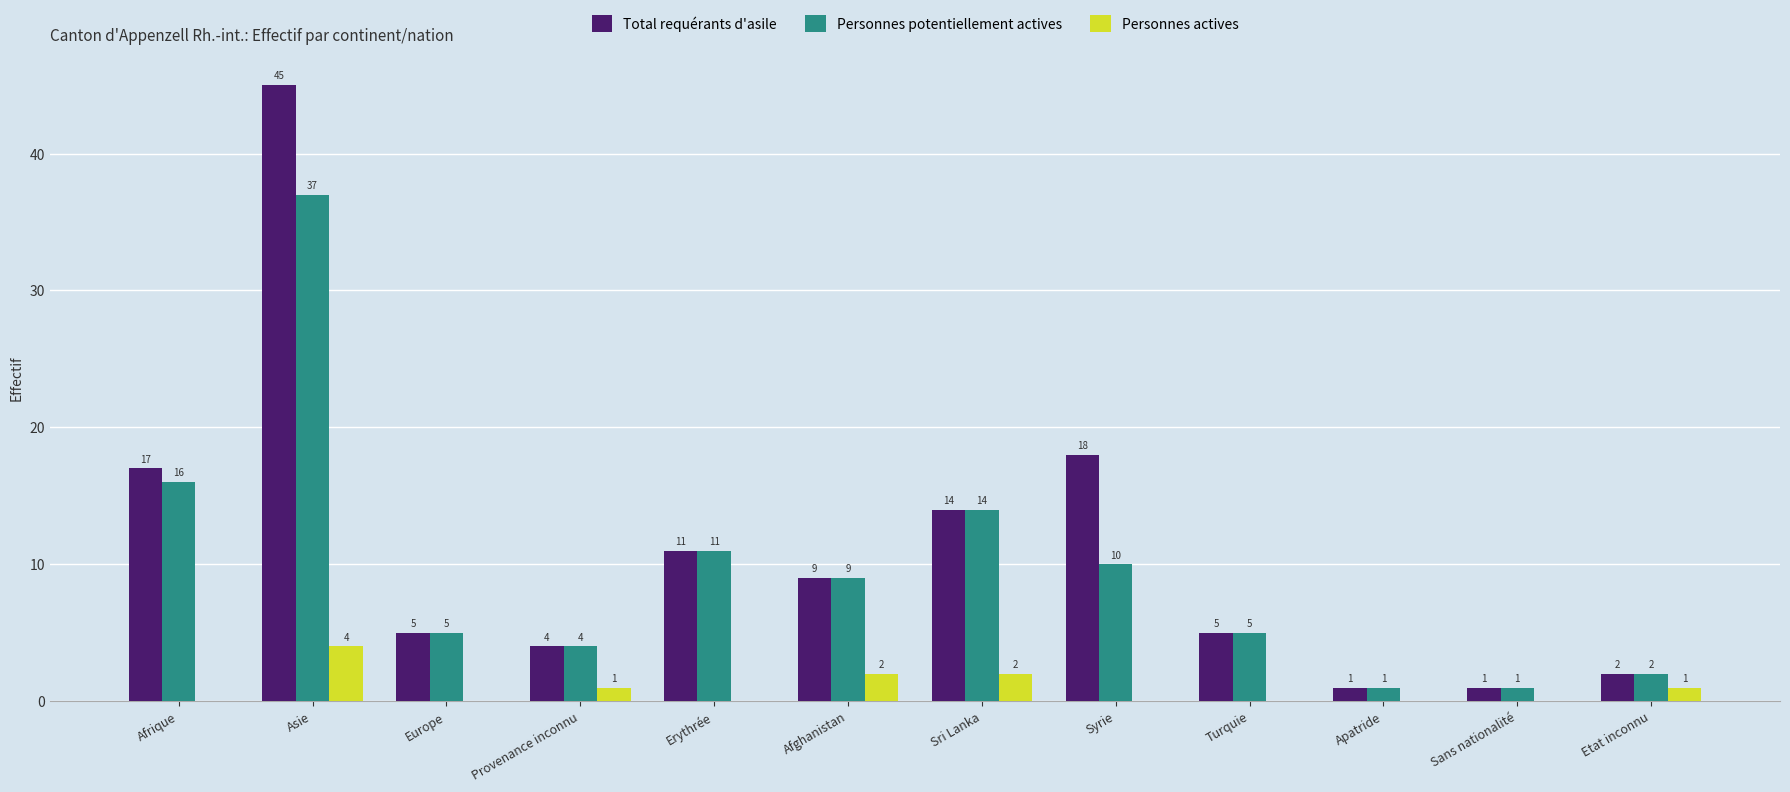

How many series are shown in this chart?

3